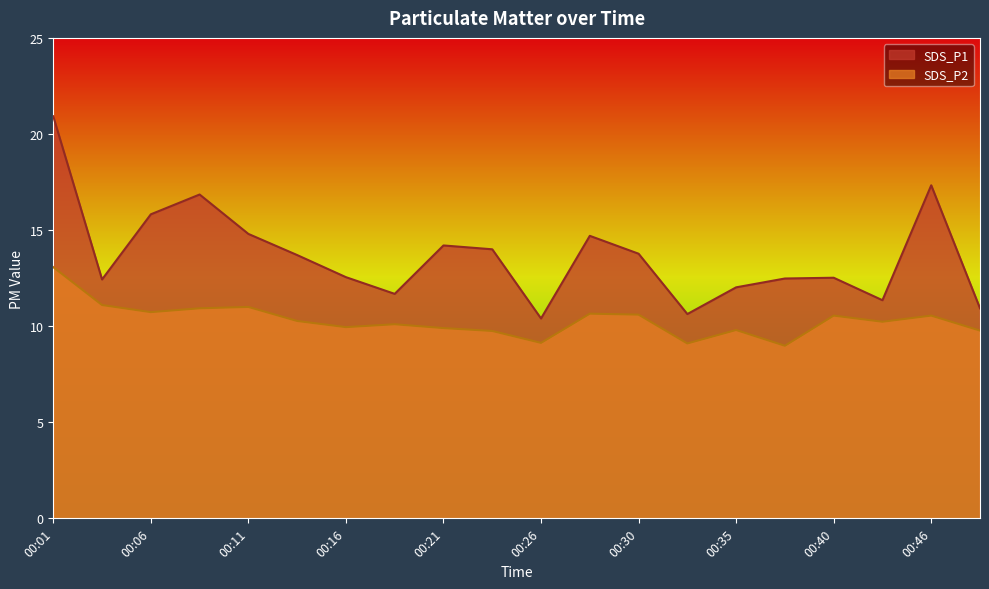

At which label is SDS_P1 closest to 15?

00:11